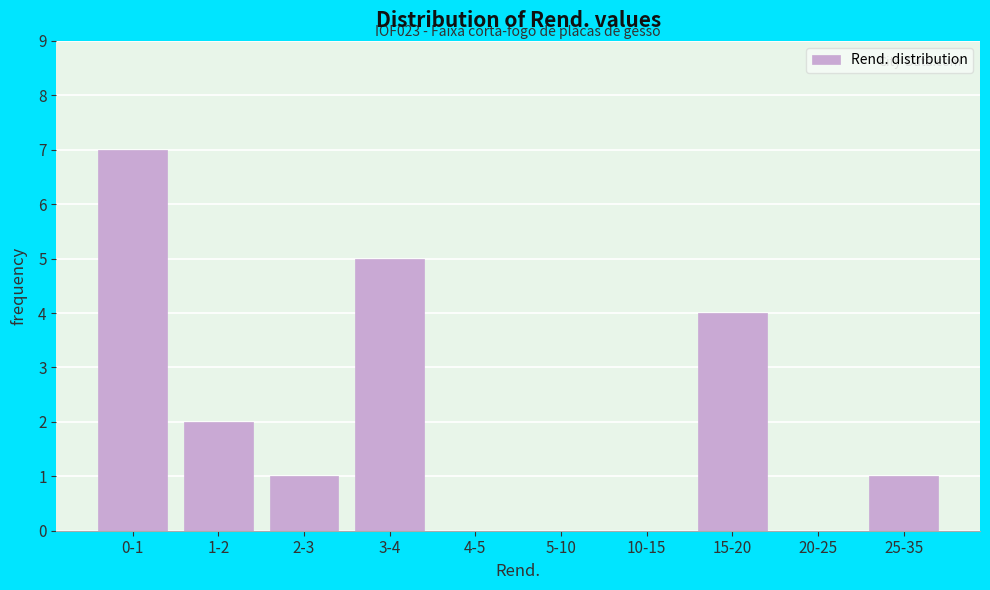

Reading left to right, list all the values displayed in this chart.

0-1=7	1-2=2	2-3=1	3-4=5	4-5=0	5-10=0	10-15=0	15-20=4	20-25=0	25-35=1